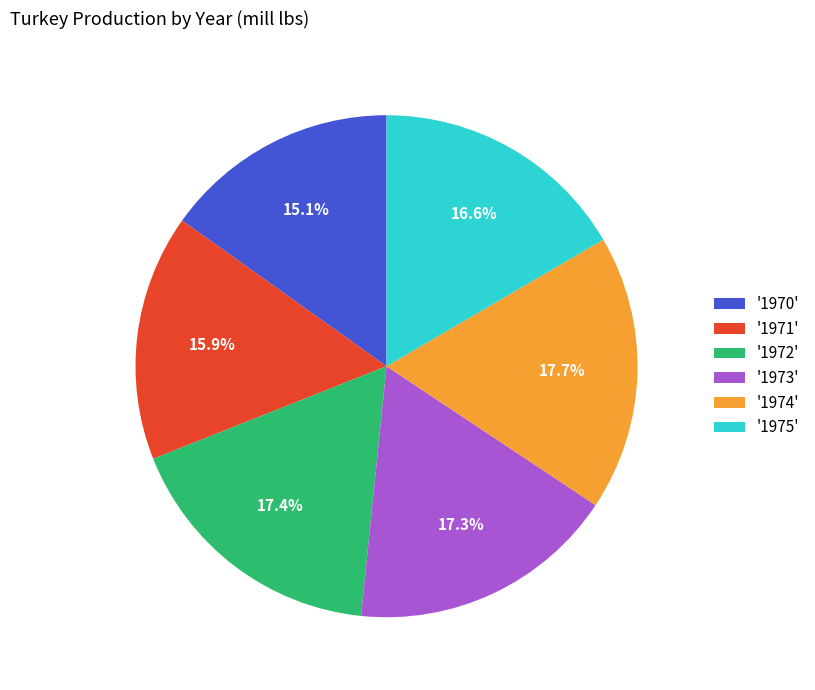

Is the sum of '1975' and '1972' greater than half?

No